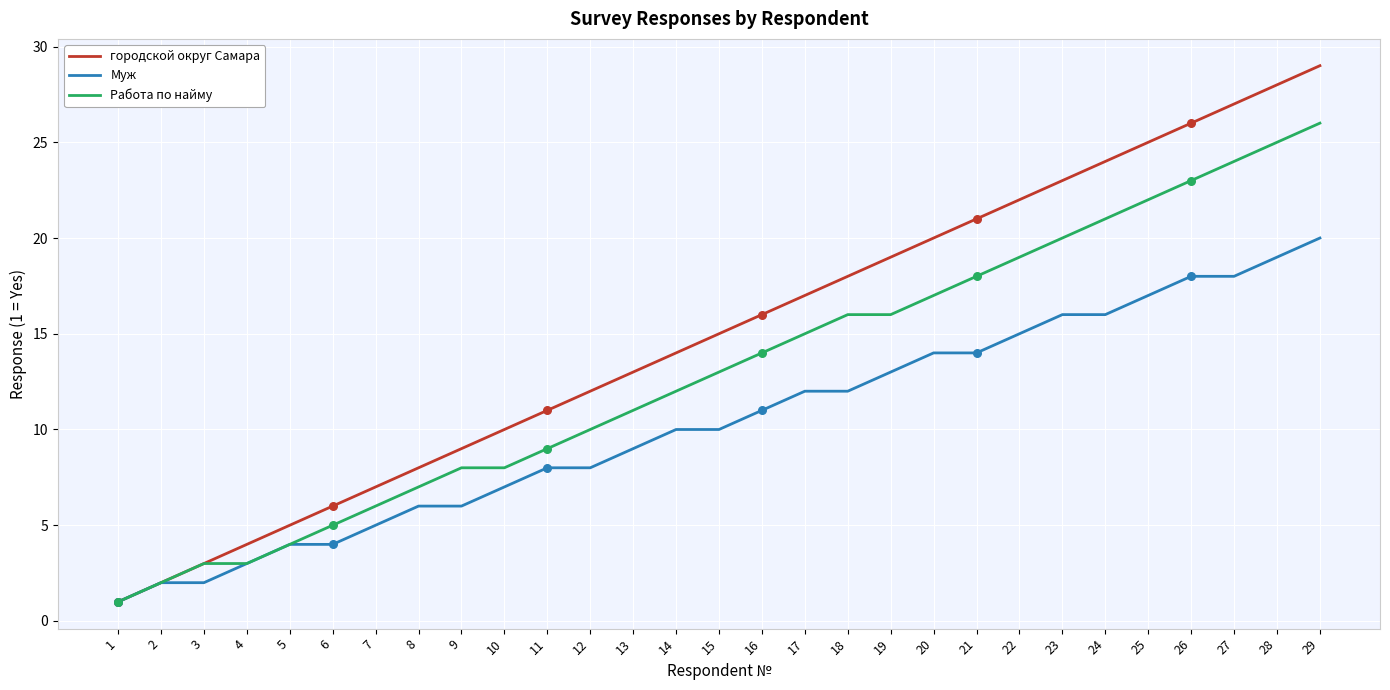

Which series has the widest spread of values?

городской округ Самара